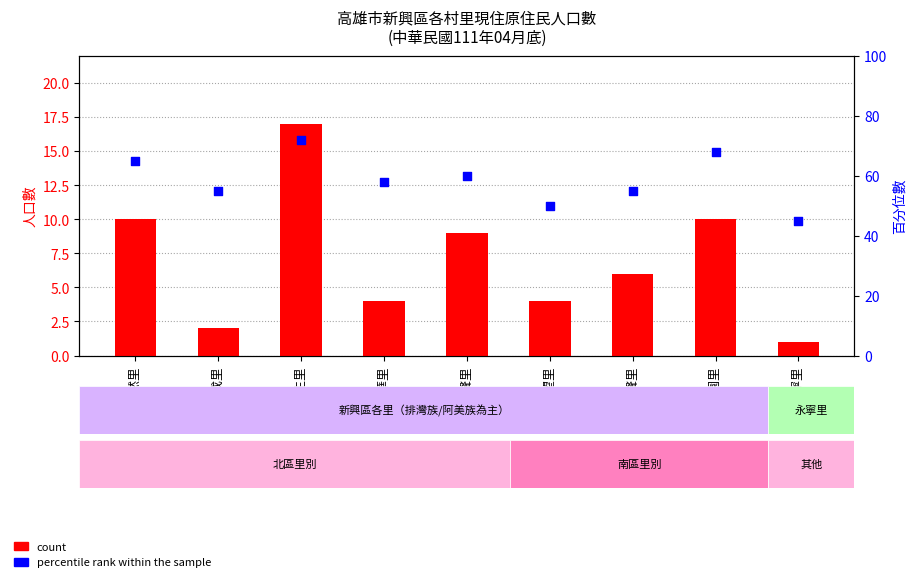

What is the total value across all series at 德望里?

54